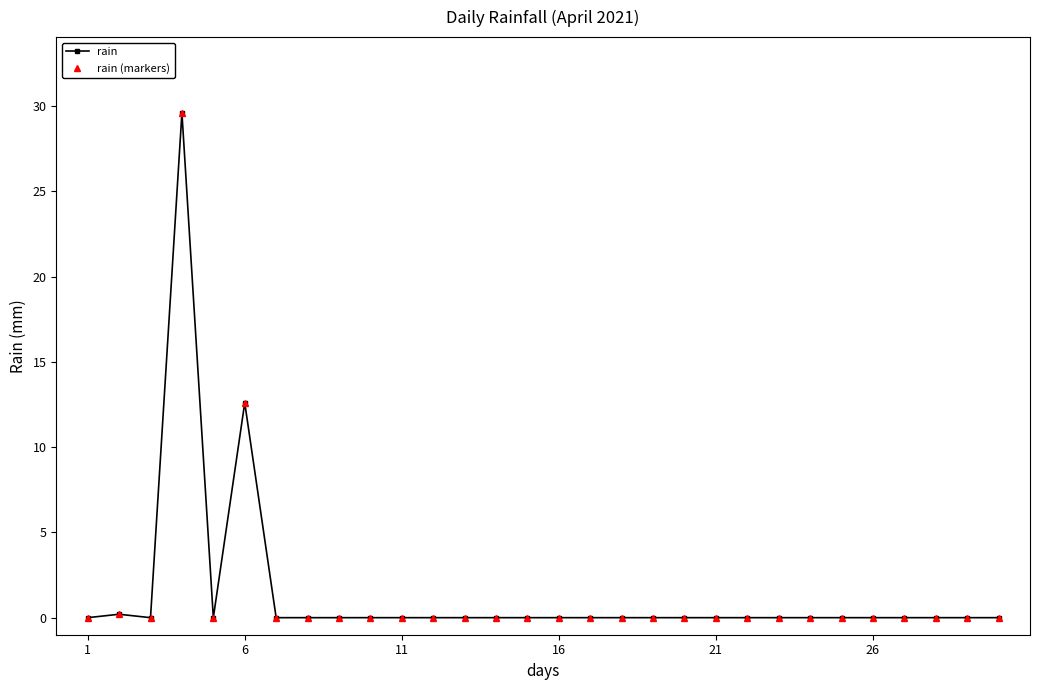

Is this an area chart (filled region under the line)?

No